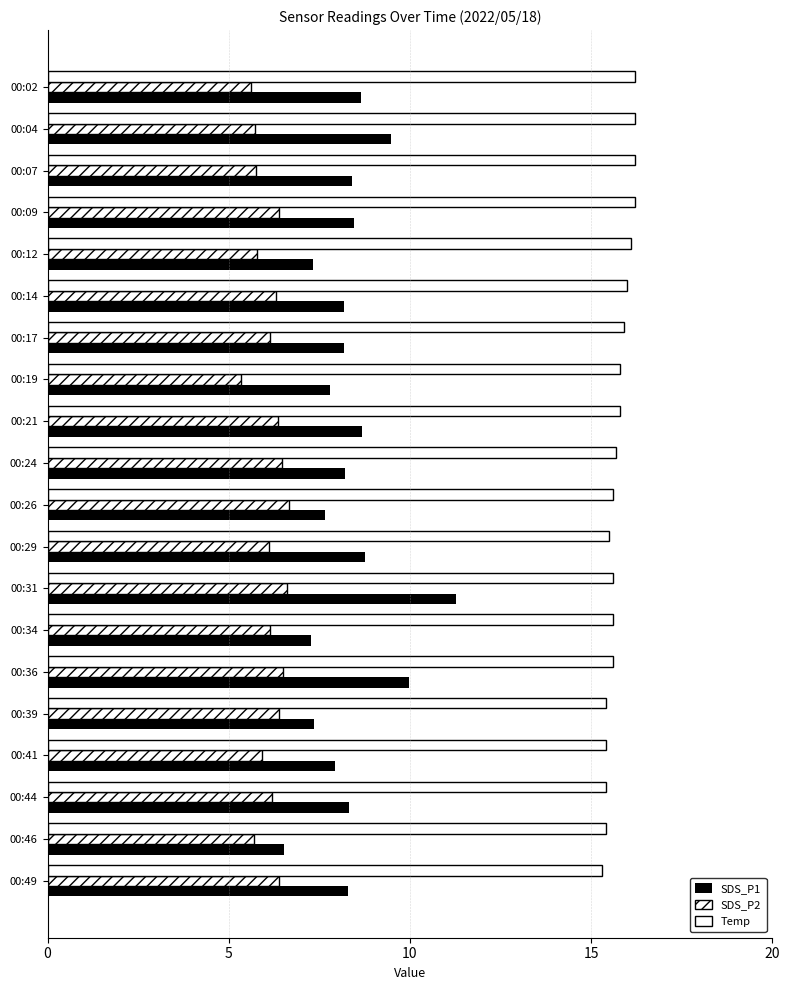

How many distinct data groups are displayed?

3